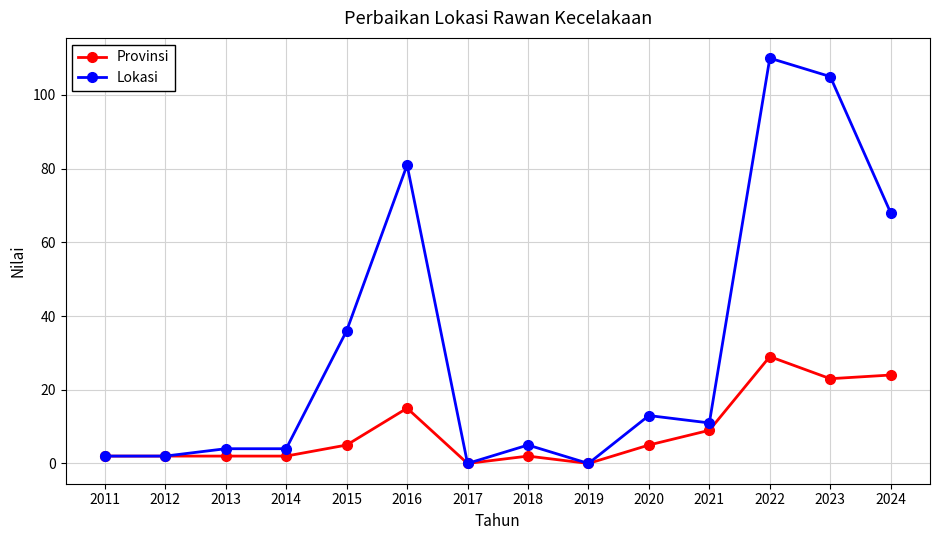

At which label is Lokasi closest to 55?

2024